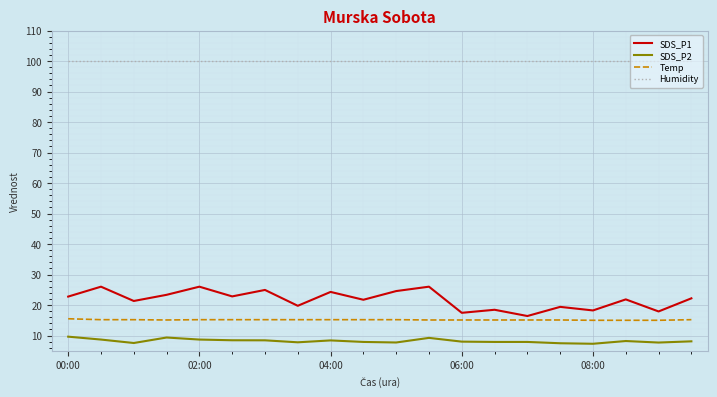

Which series has the largest range (max minus min)?

SDS_P1